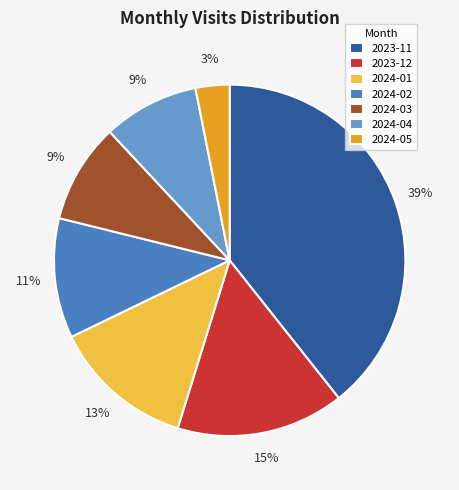

Which slice is the largest?

2023-11